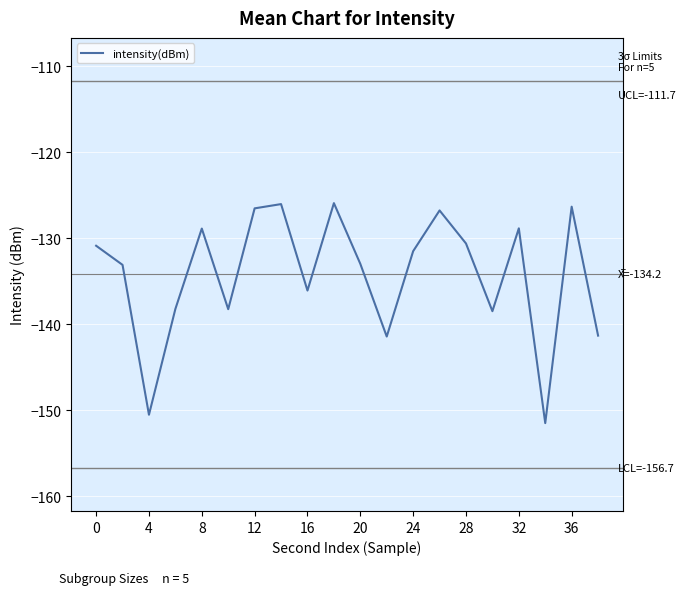

What is the lowest value of the intensity(dBm) series?

-151.5